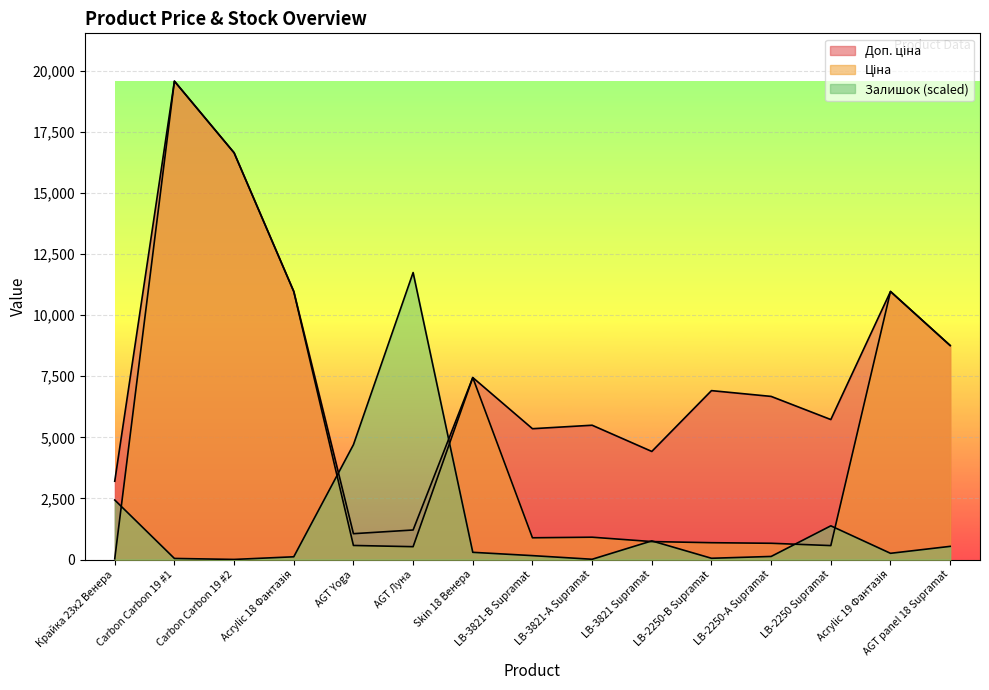

The Ціна series shows 369.4 at LB-3821-А Supramat. True or false?

False